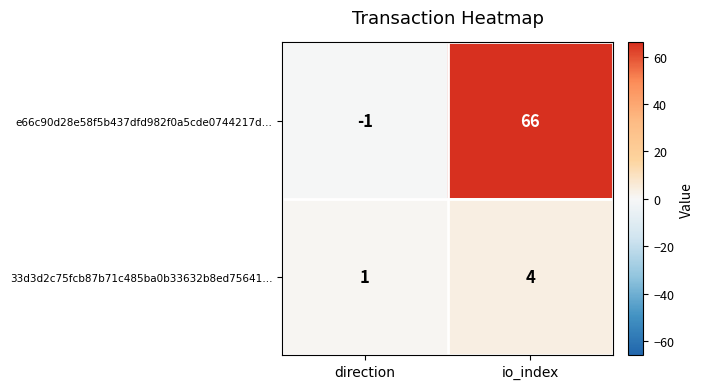

How many values in the e66c90d28e58f5b437dfd982f0a5cde0744217d… series are below 66?

1